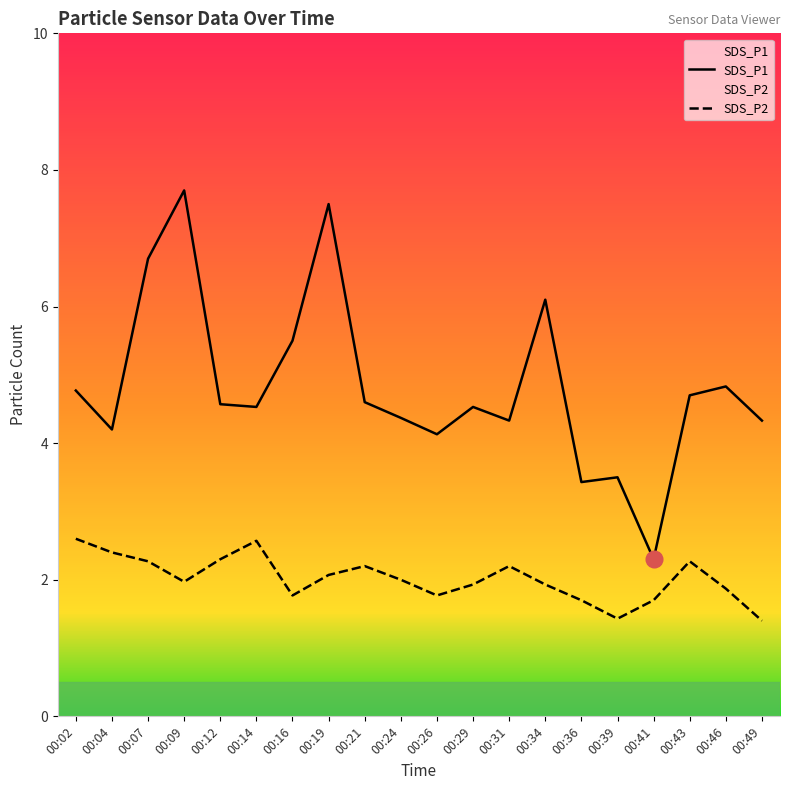

At which category does SDS_P2 reach its first local valley?

00:09